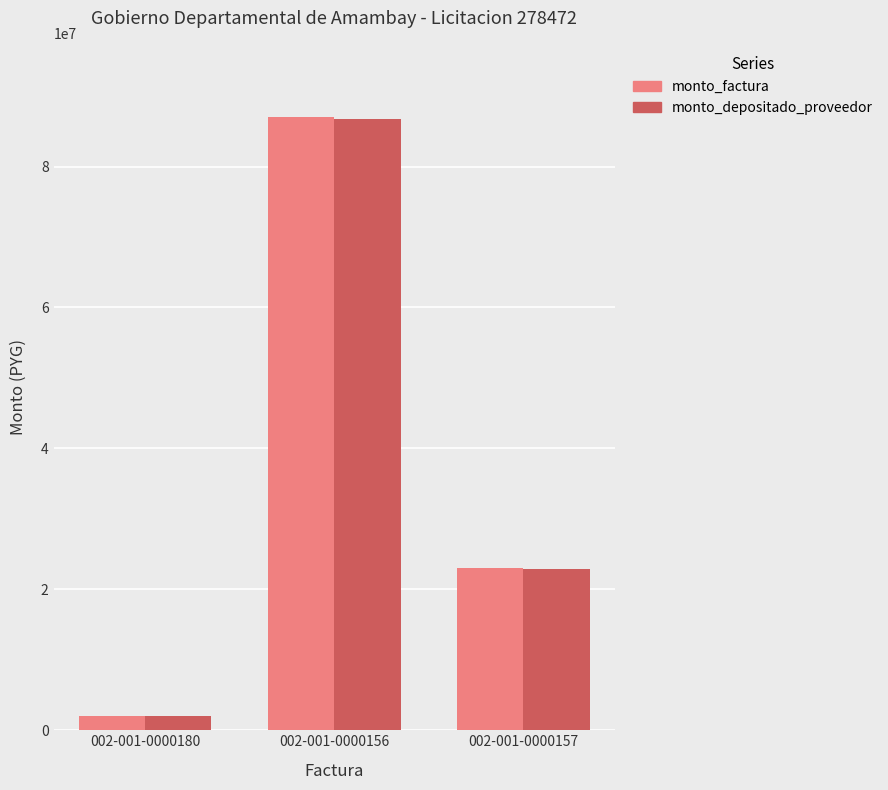

Is the value of monto_factura at 002-001-0000180 greater than the value of monto_depositado_proveedor at 002-001-0000156?

No